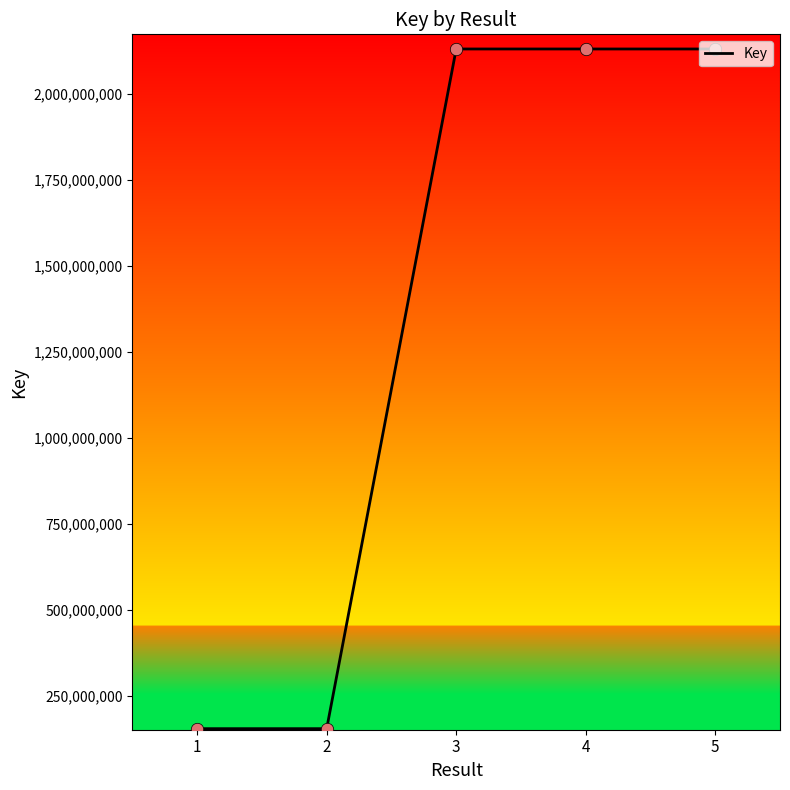

What is the ratio of the value at 3 to the value at 5?

1.0